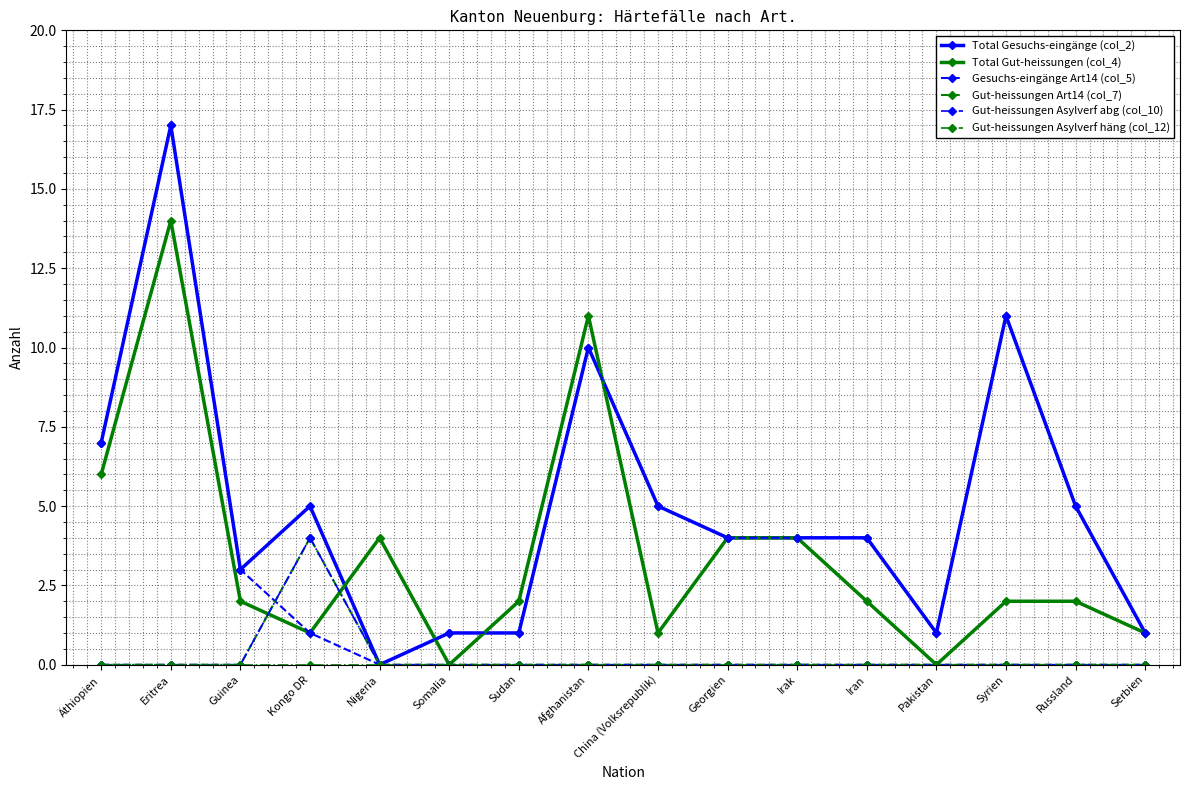

Which series changed the most between China (Volksrepublik) and Iran?

Total Gesuchs-eingänge (col_2)